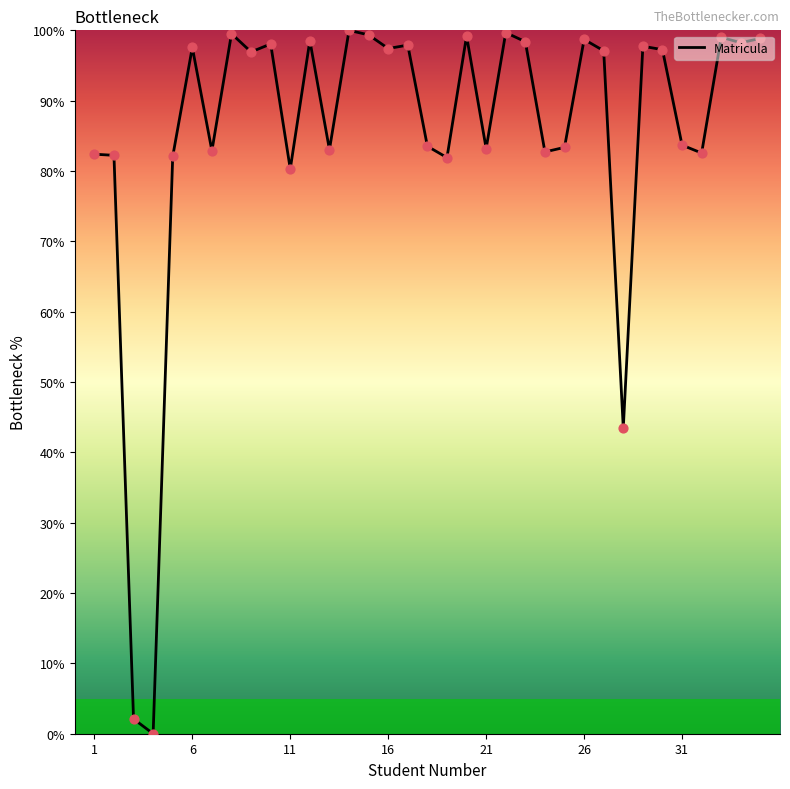

What is the greatest value displayed?

100.0